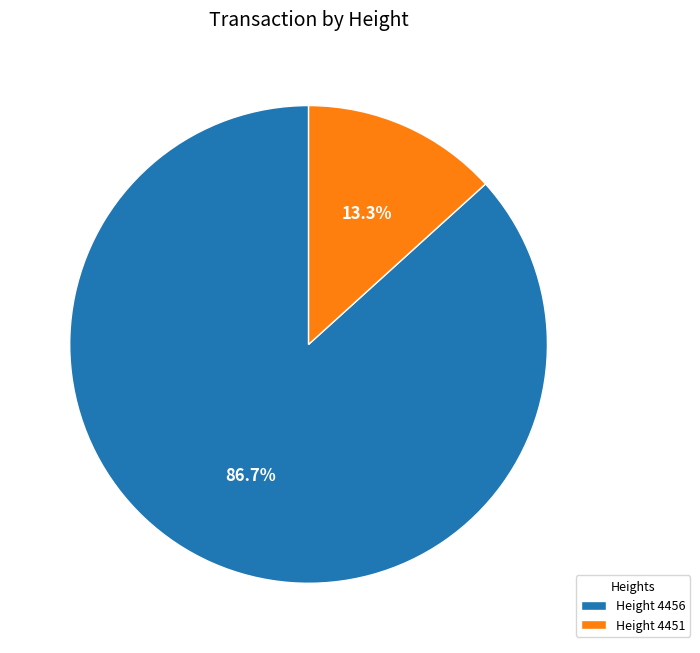

Which category has the smallest portion of the pie?

Height 4451